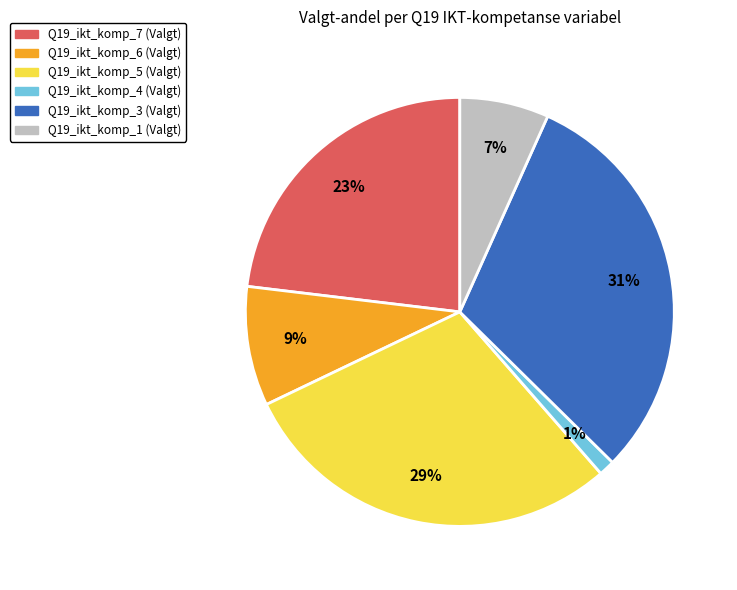

How many segments does this pie chart have?

6